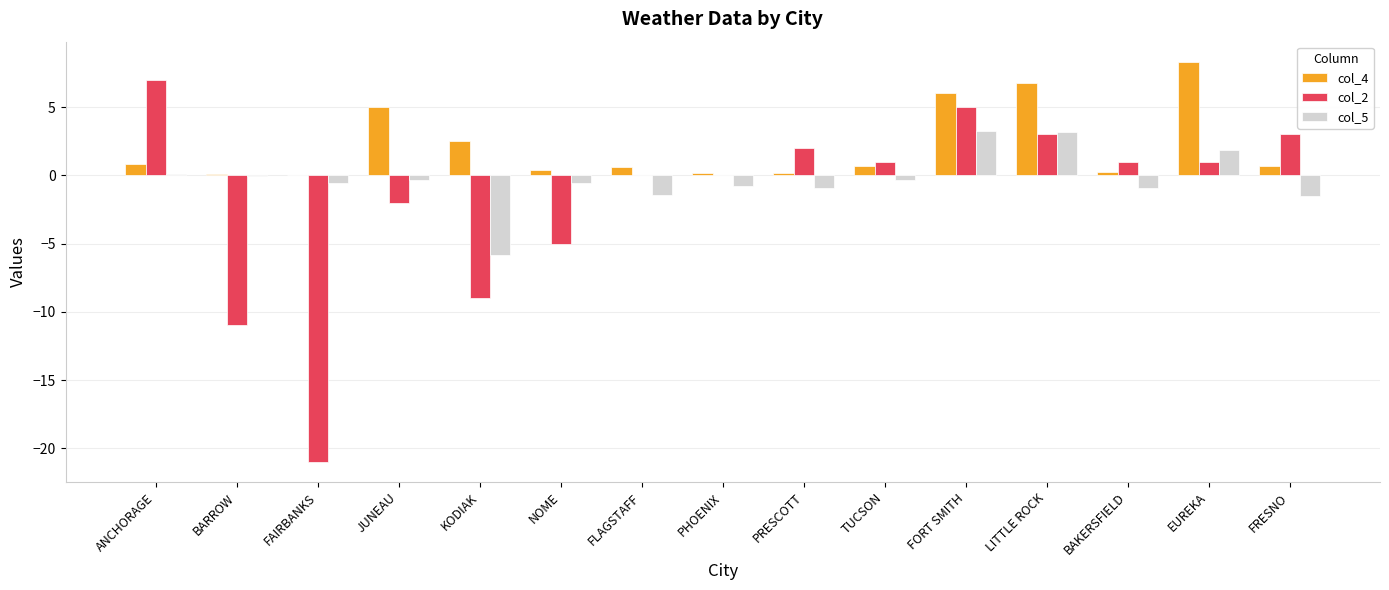

Is the value of col_2 at TUCSON greater than the value of col_4 at FORT SMITH?

No